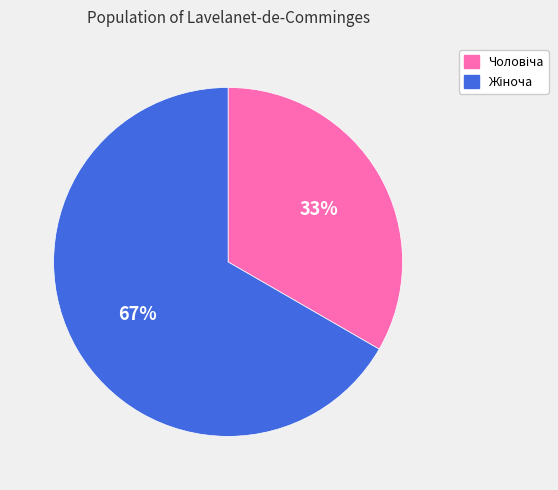

To the nearest percent, what is the average slice percentage?

50%